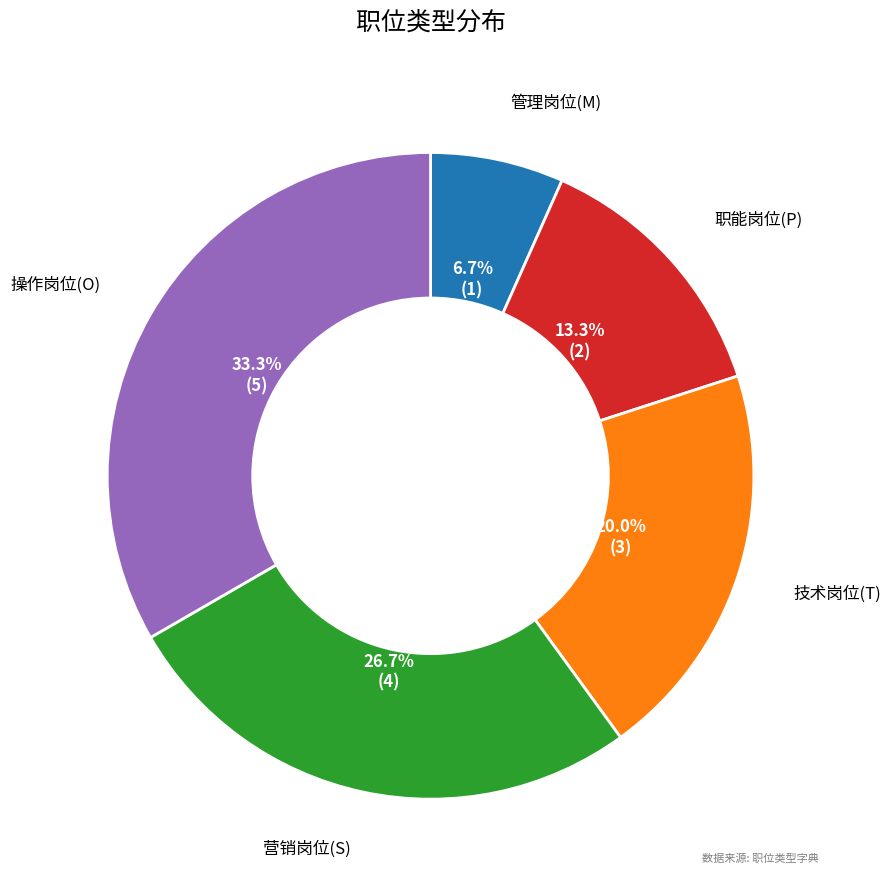

Does 职能岗位(P) account for over 50% of the chart?

No